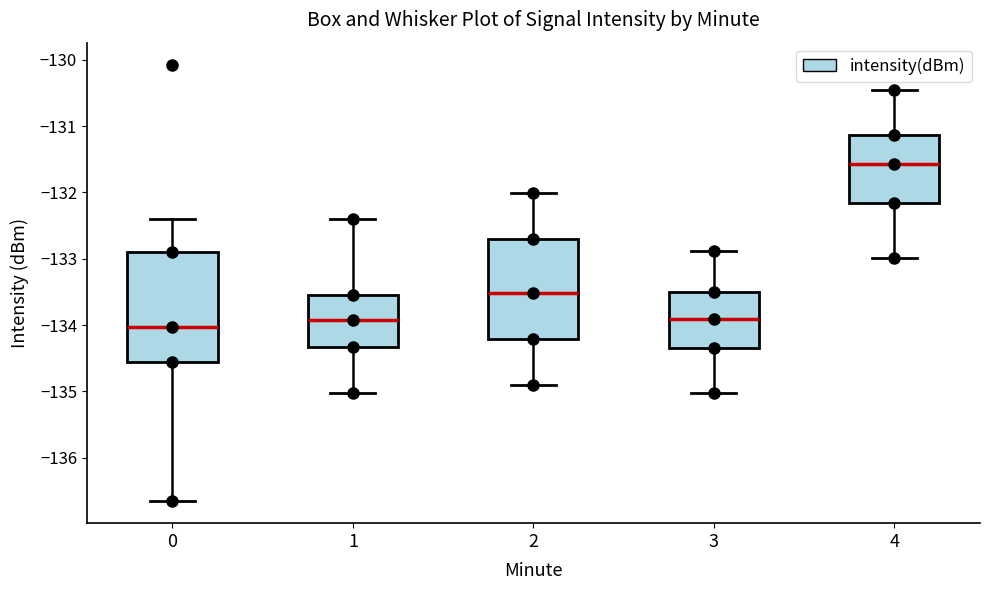

Which box's median line is the highest?

4